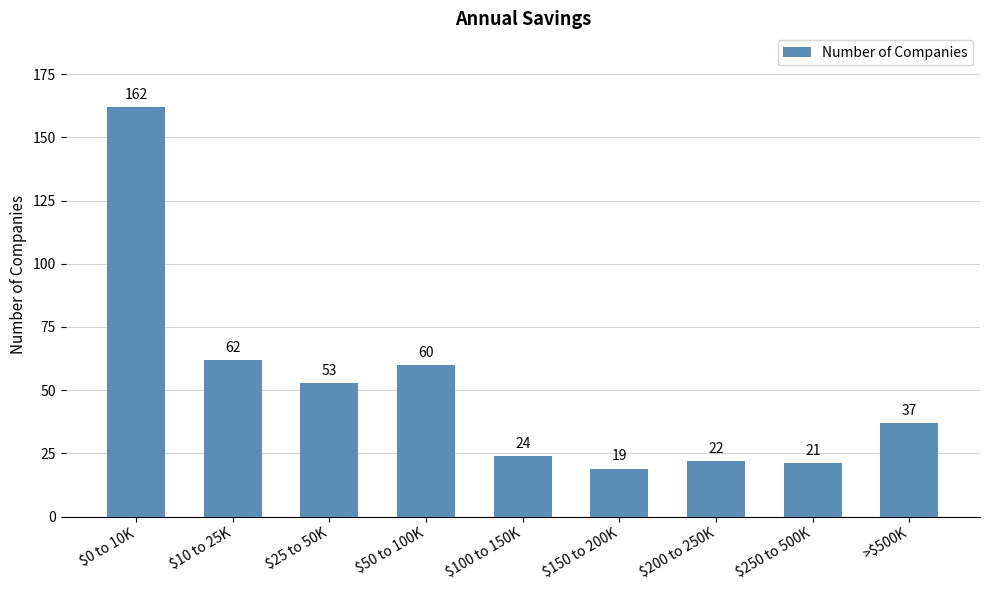

Reading left to right, what are all the values shown in this chart?

162	62	53	60	24	19	22	21	37